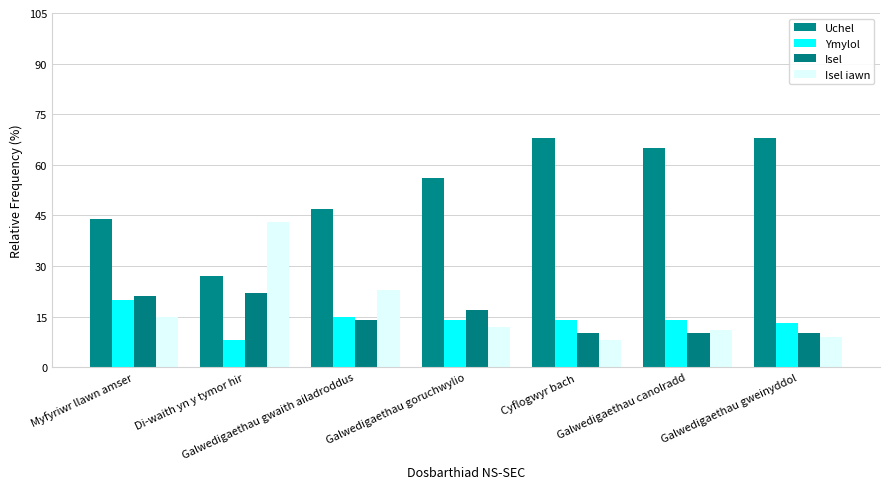

Count the number of data series in this chart.

4